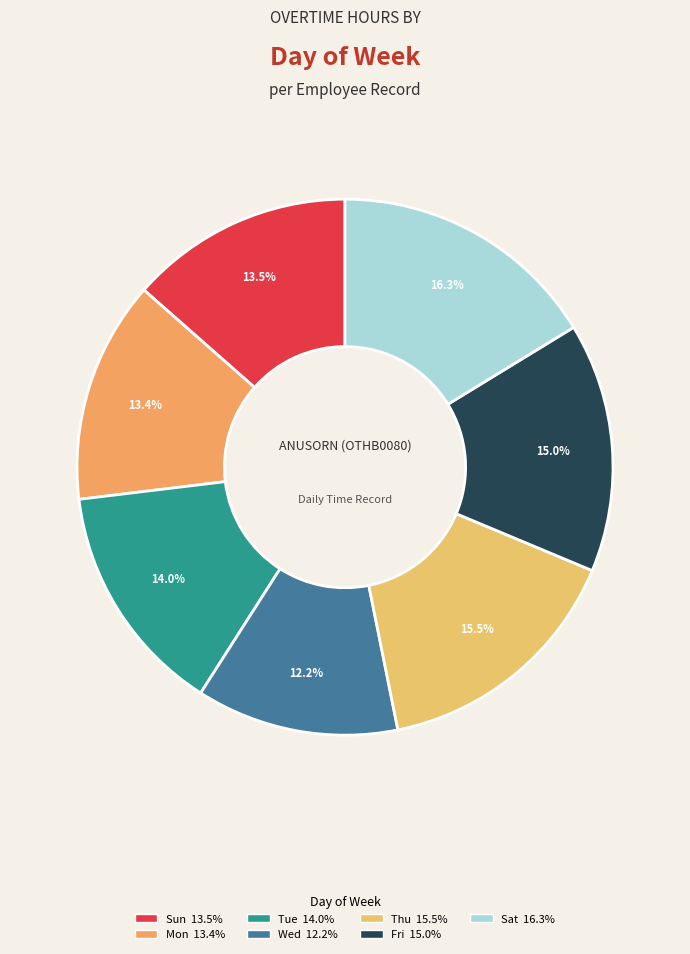

To the nearest percent, what percentage of the pie is Thu?

16%